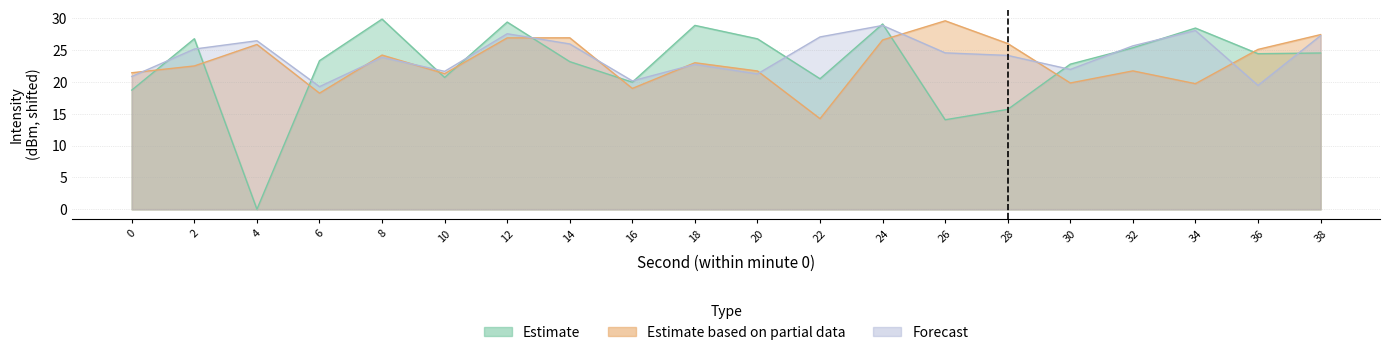

Rank the series at 36 from lowest to highest value.

Forecast, Estimate, Estimate based on partial data